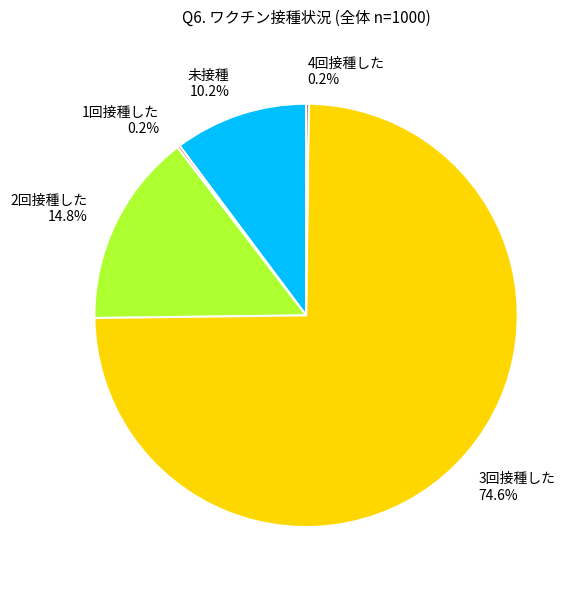

To the nearest percent, what is the average slice percentage?

20%